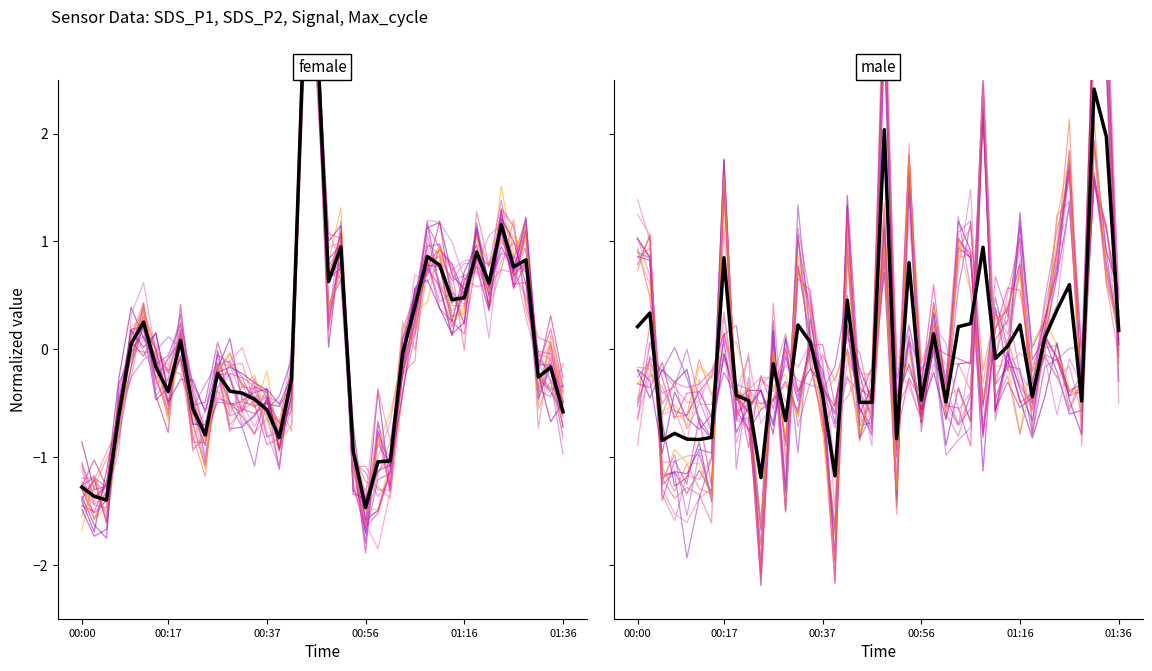

At which label does SDS_P2 first exceed 0?

00:13